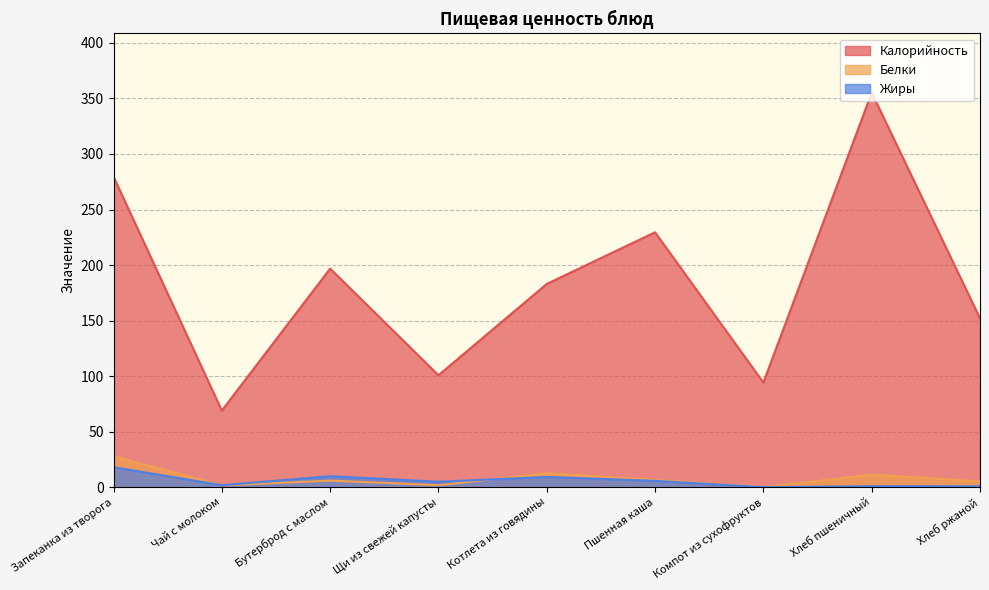

True or false: Калорийность and Жиры cross at least once.

False